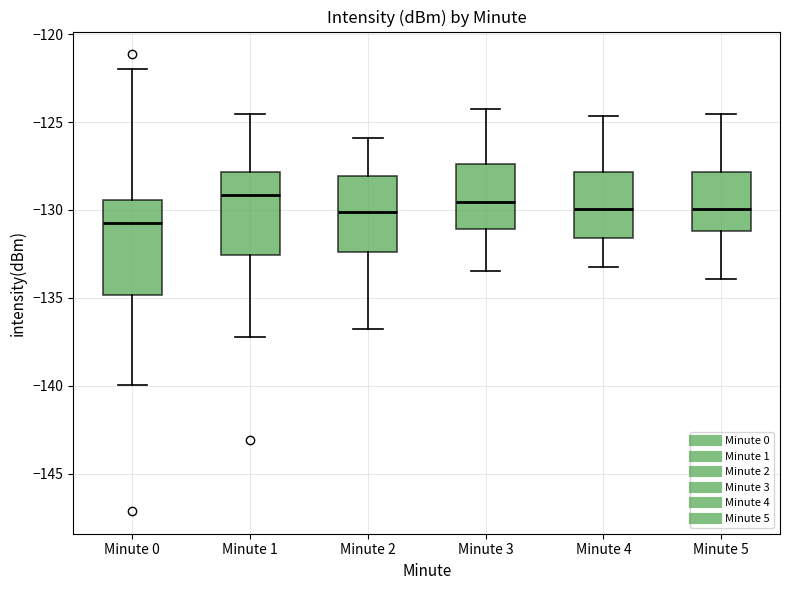

Where is the lower edge of the box for Minute 1 on the y-axis? The values are not printed on the chart, so give them approximately, as read against the axis.

-132.5